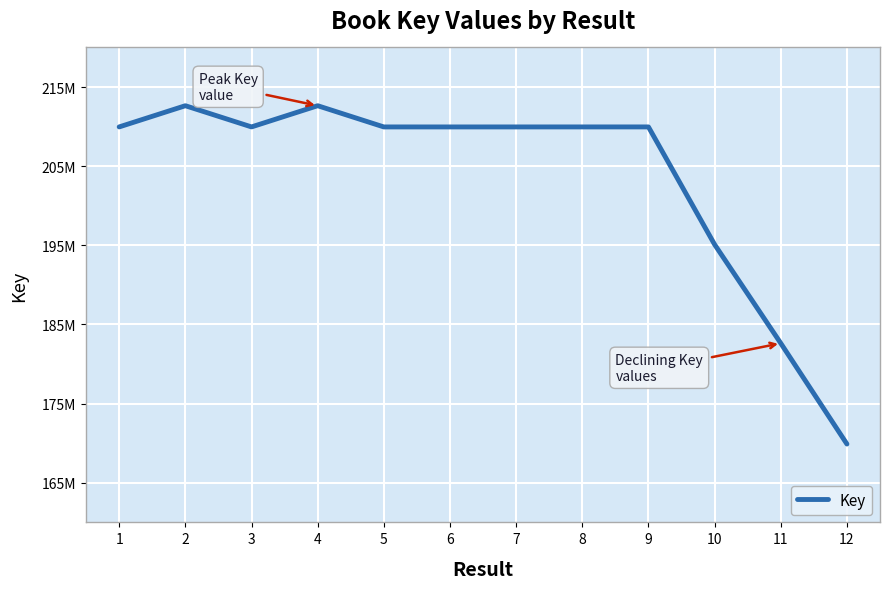

What is the change in value from 3 to 11?

-27330511